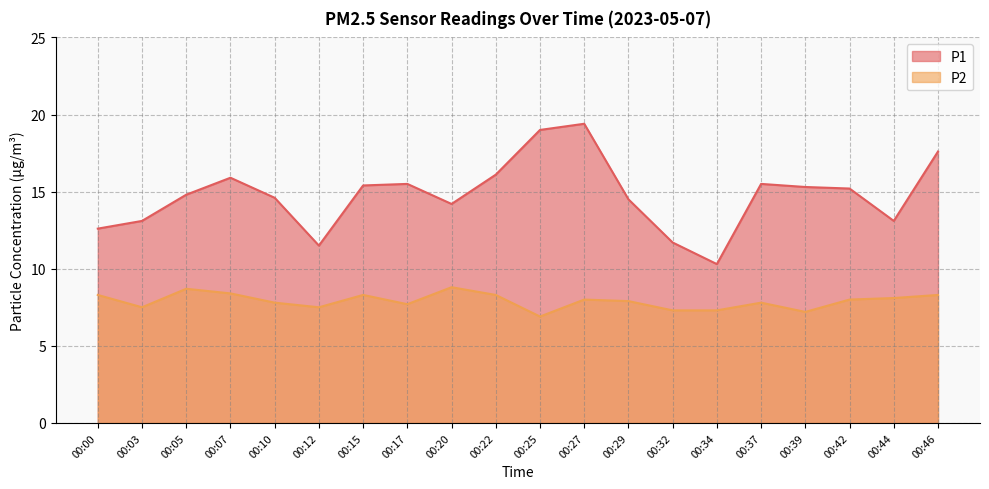

How many categories are shown in the chart?

20